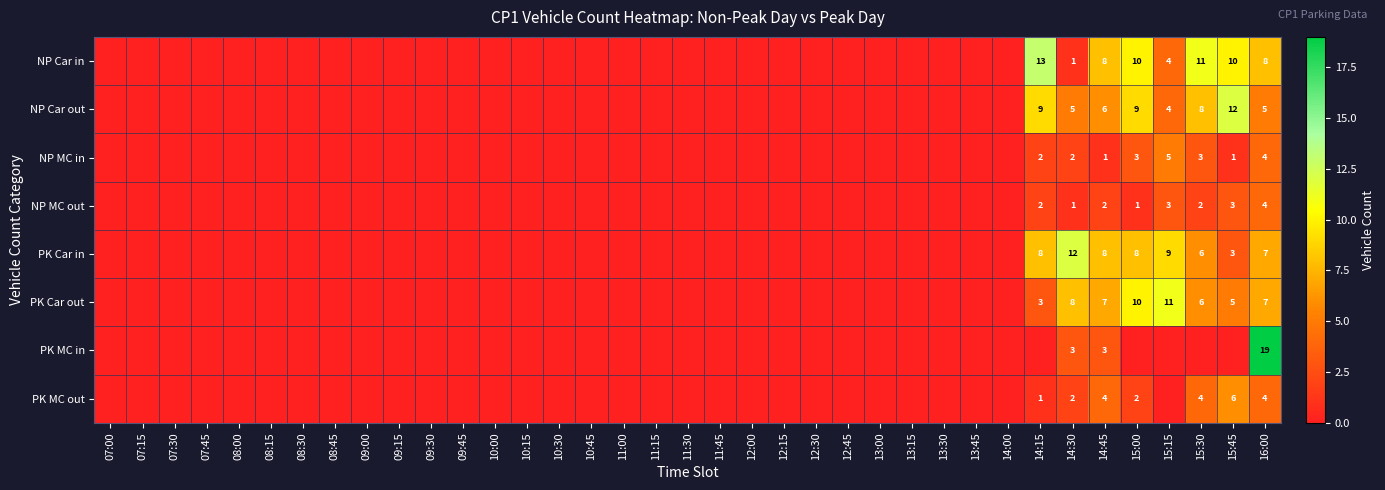

Is it true that NP Car in equals 8 at 14:45?

True